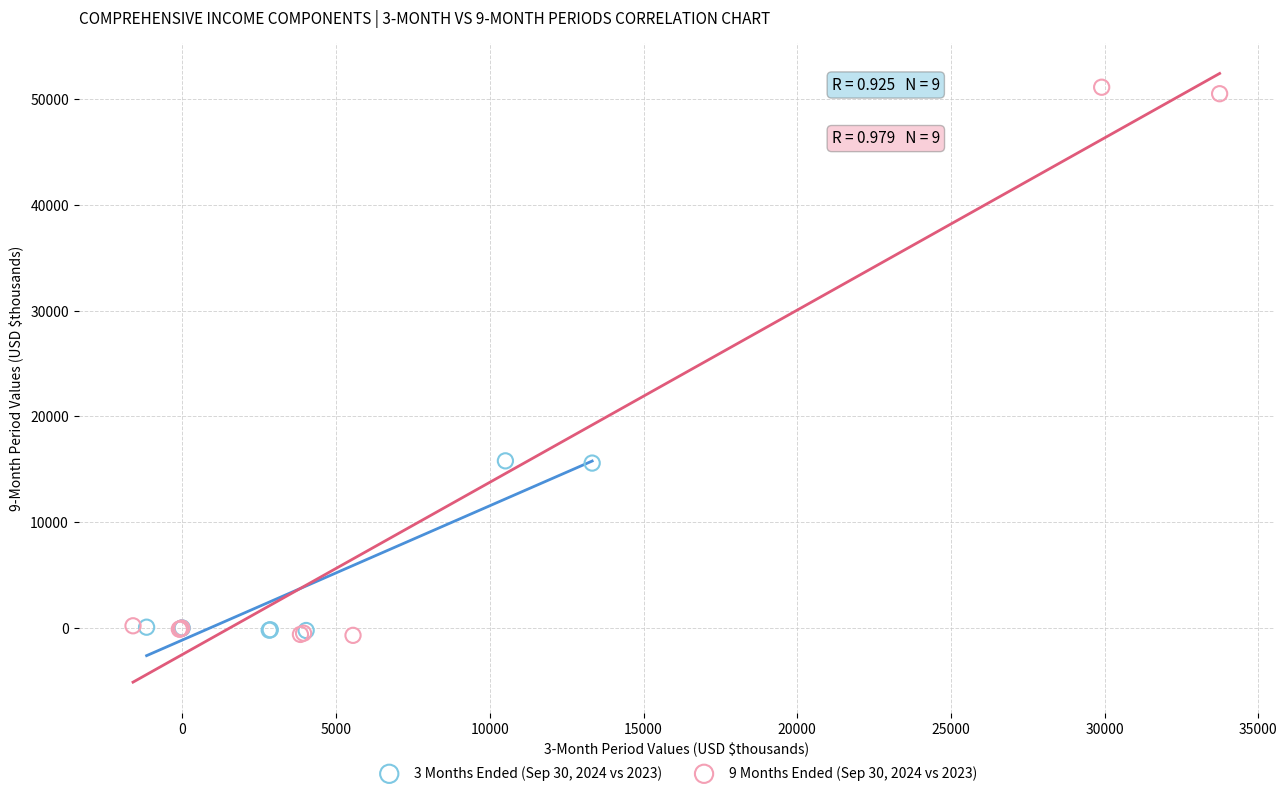

Which series reaches the maximum Y coordinate?

9 Months Ended (Sep 30, 2024 vs 2023)